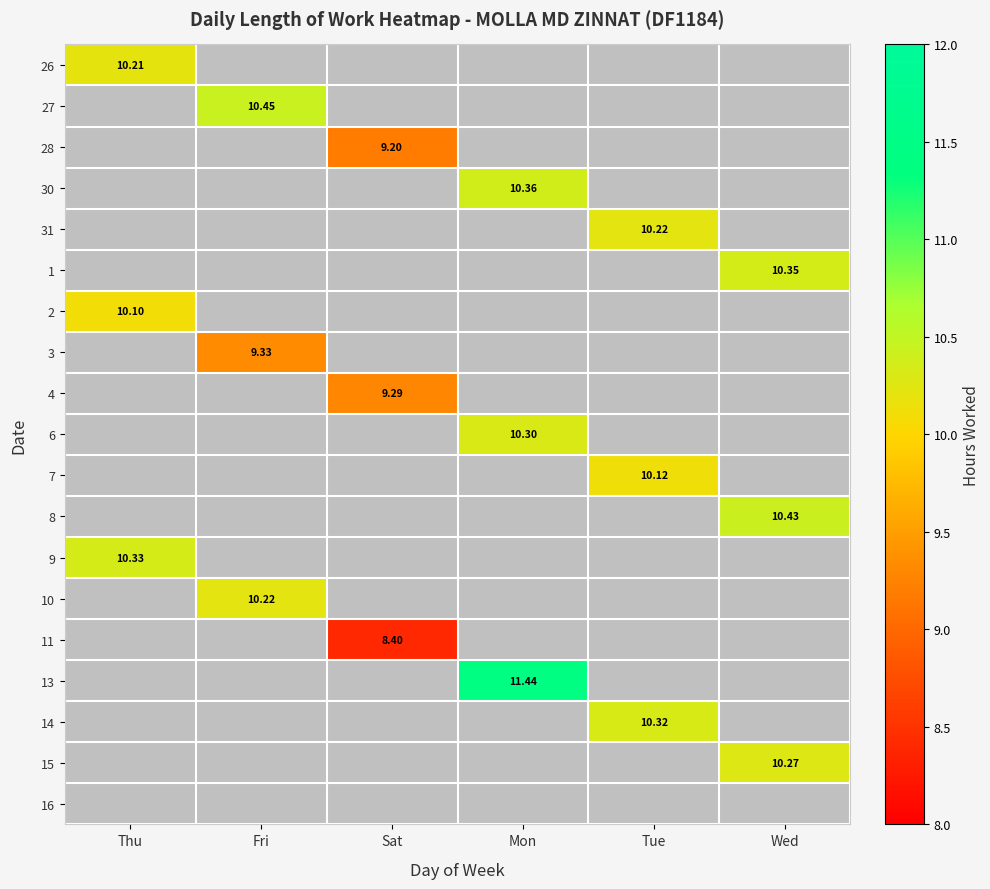

How many series are shown in this chart?

19